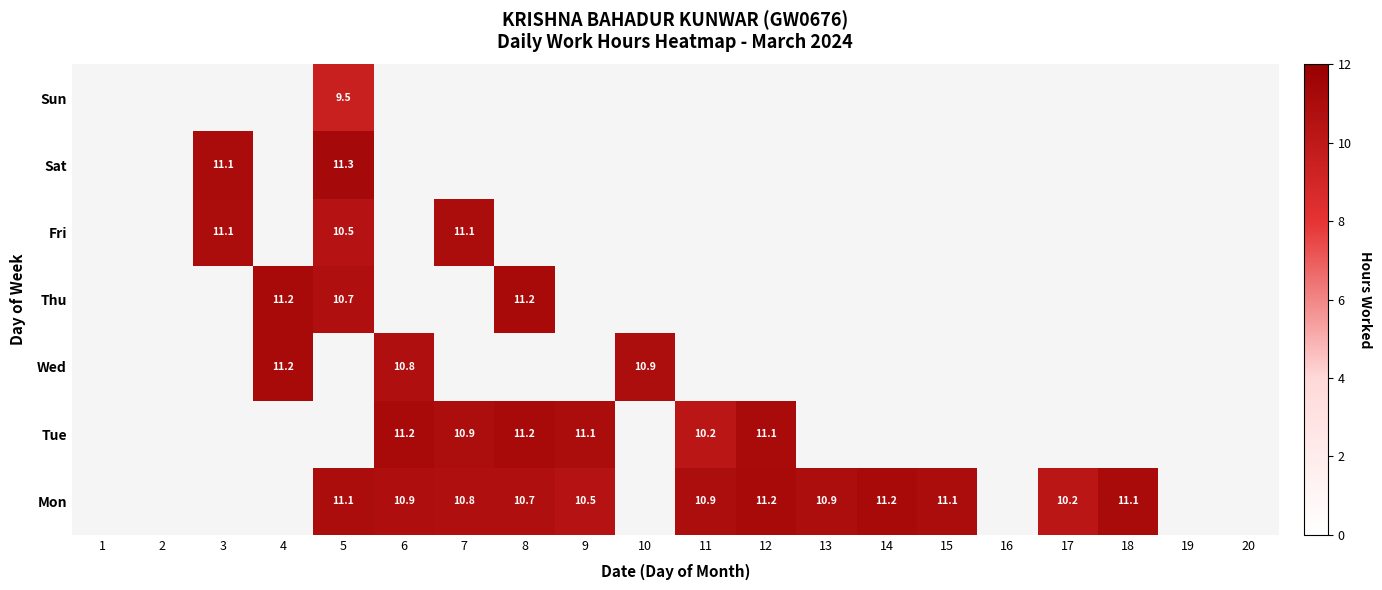

What is the difference between the highest and lowest values at 5?

1.8